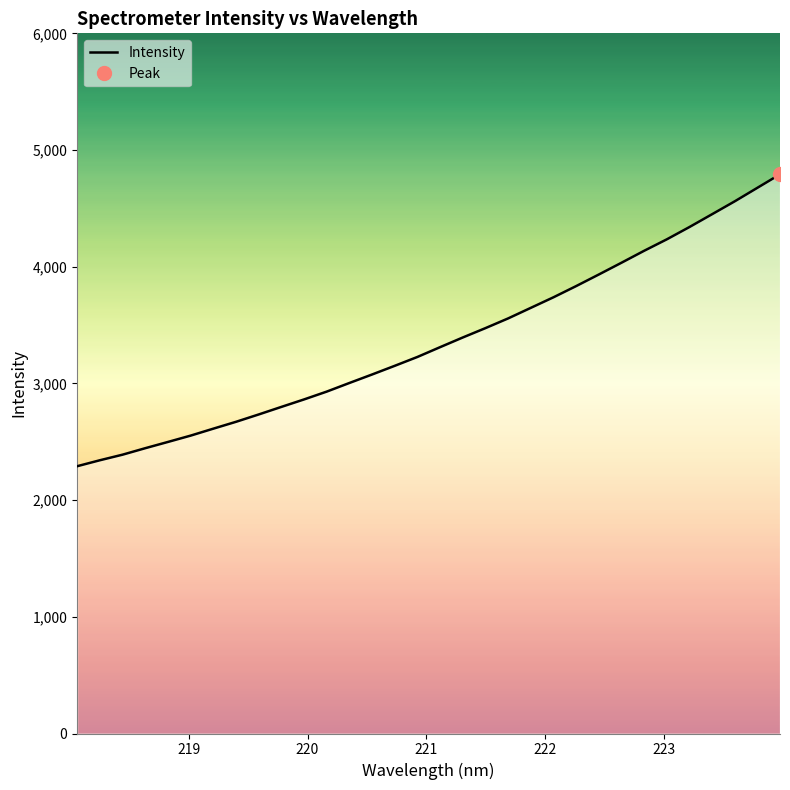

What is the highest value of the Intensity series?

4792.0